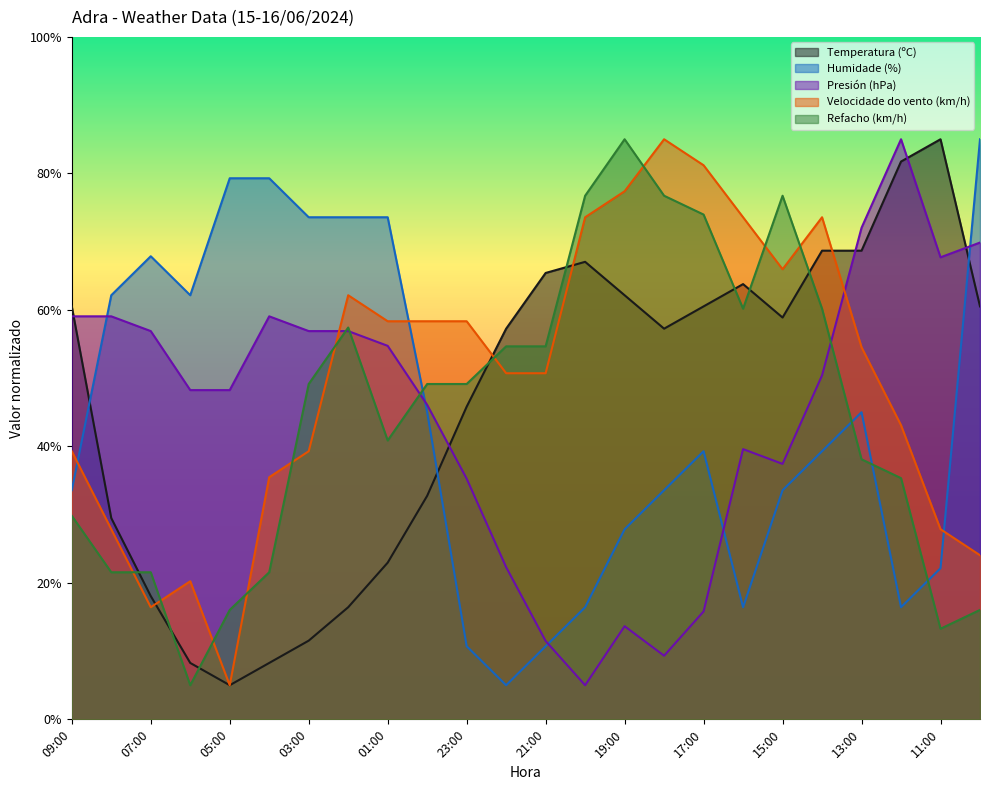

The value of Refacho (km/h) at 13:00 is 38.1. True or false?

True